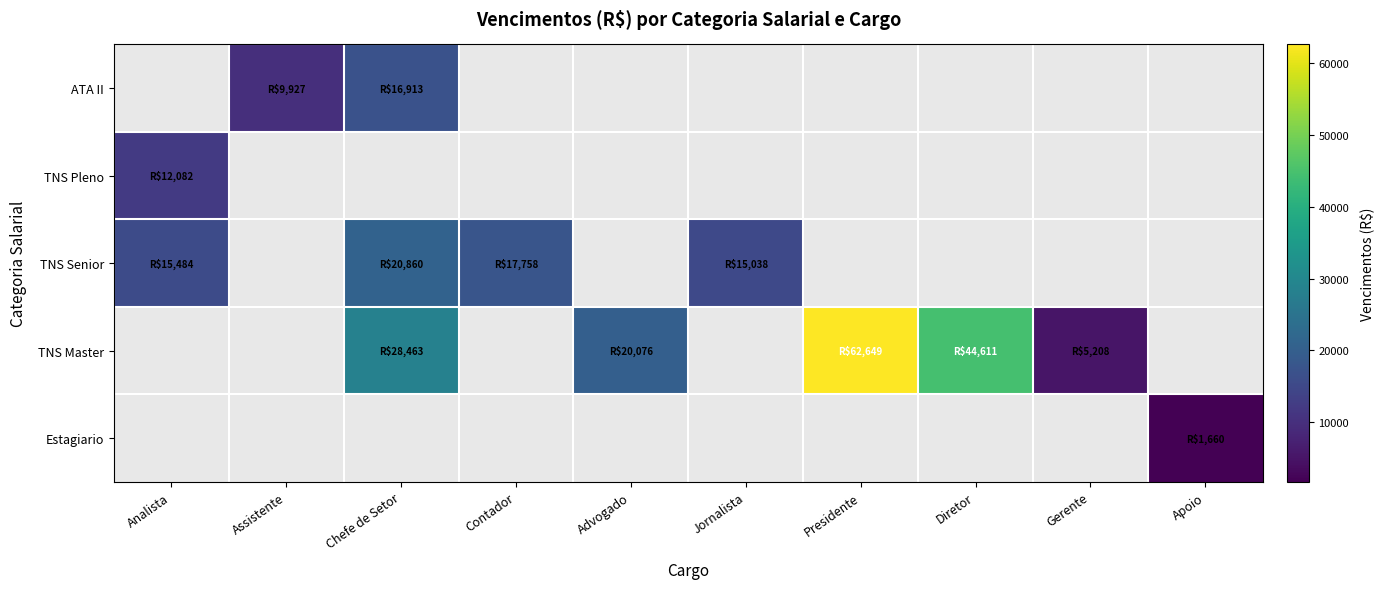

Between Contador and Jornalista, which series saw the biggest shift?

TNS Senior